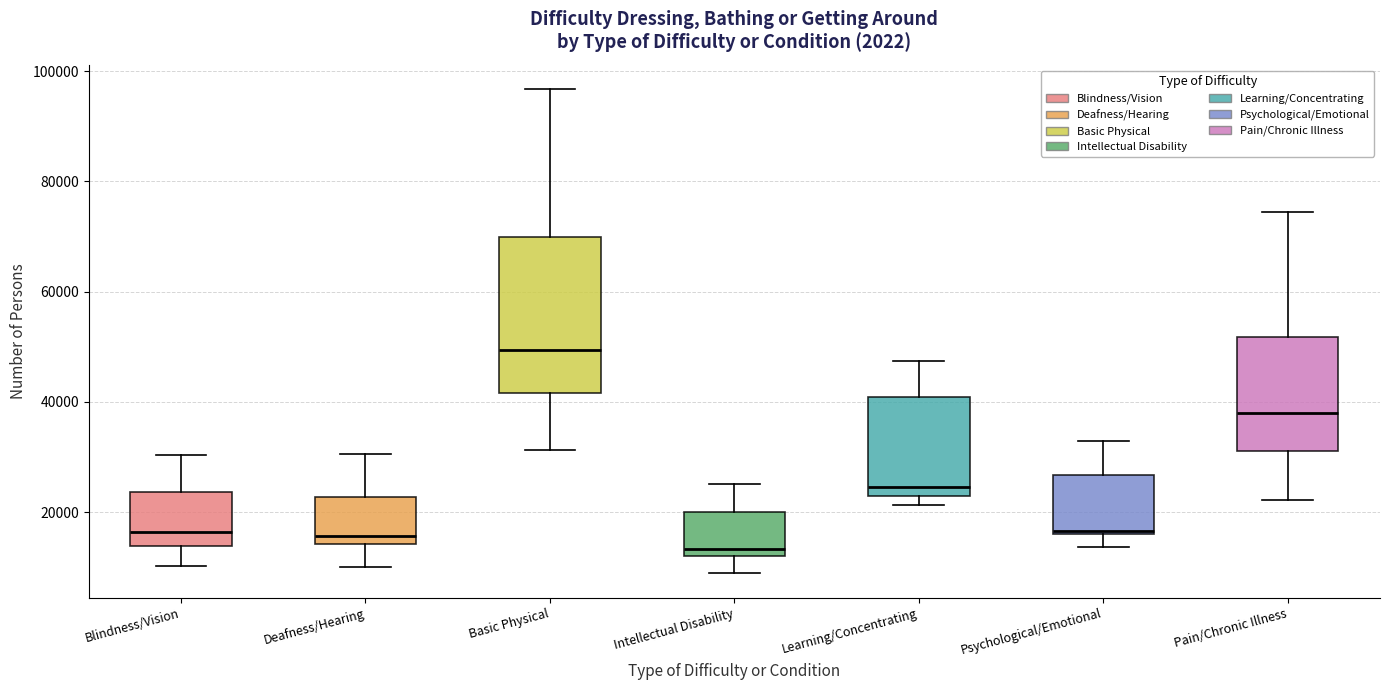

Reading left to right, read every box against the y-axis: the position of its median line, the range the box covers, and the ends of its whiskers. The values are not printed on the chart, so give them approximately, as read against the axis.

Blindness/Vision: median 16000, box 14000 to 24000, whiskers 10000 to 30000
Deafness/Hearing: median 16000, box 14000 to 22000, whiskers 10000 to 30000
Basic Physical: median 50000, box 42000 to 70000, whiskers 32000 to 96000
Intellectual Disability: median 14000, box 12000 to 20000, whiskers 8000 to 26000
Learning/Concentrating: median 24000, box 22000 to 40000, whiskers 22000 (just below the box's lower edge) to 48000
Psychological/Emotional: median 16000 (just above the box's lower edge), box 16000 to 26000, whiskers 14000 to 32000
Pain/Chronic Illness: median 38000, box 32000 to 52000, whiskers 22000 to 74000